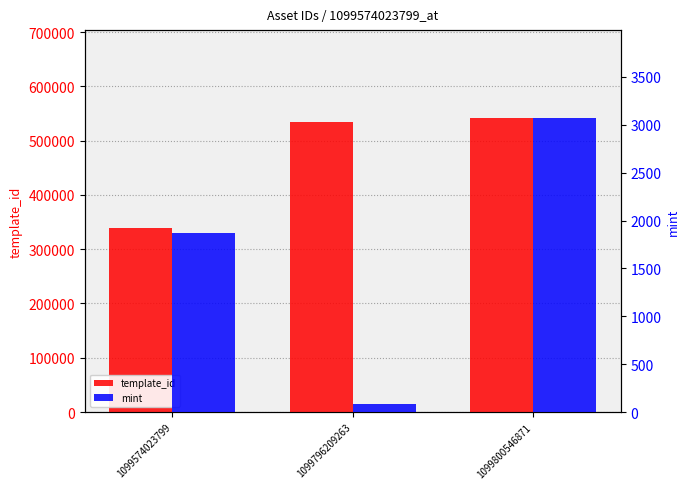

What is the maximum value for template_id?

541468